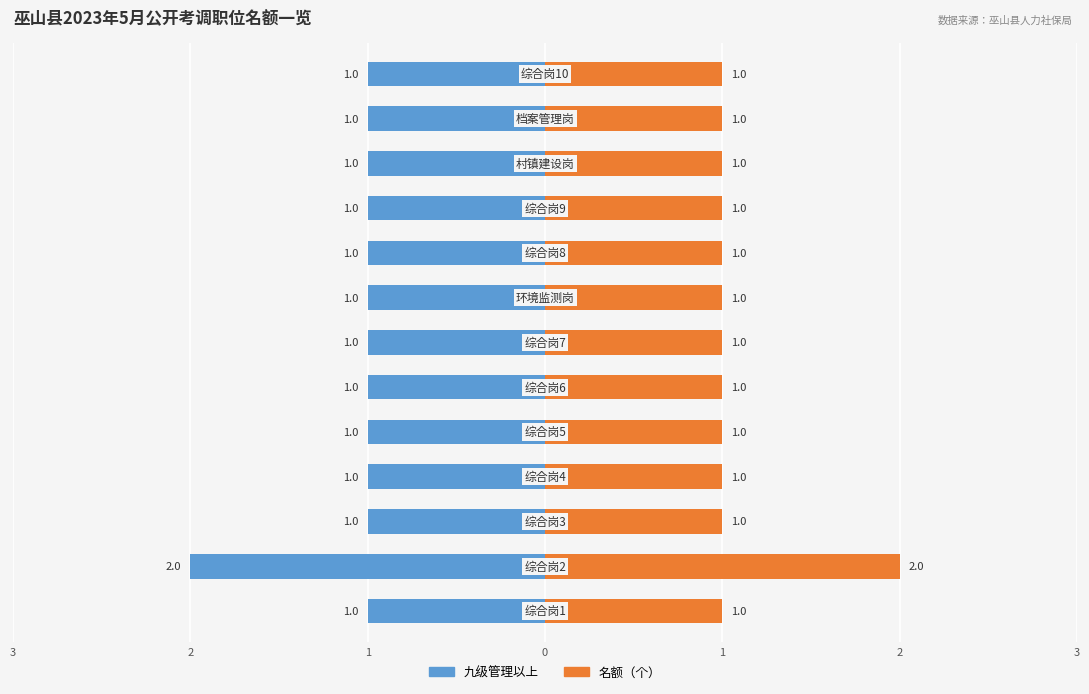

How many 名额 values are between 1 and 2?

13